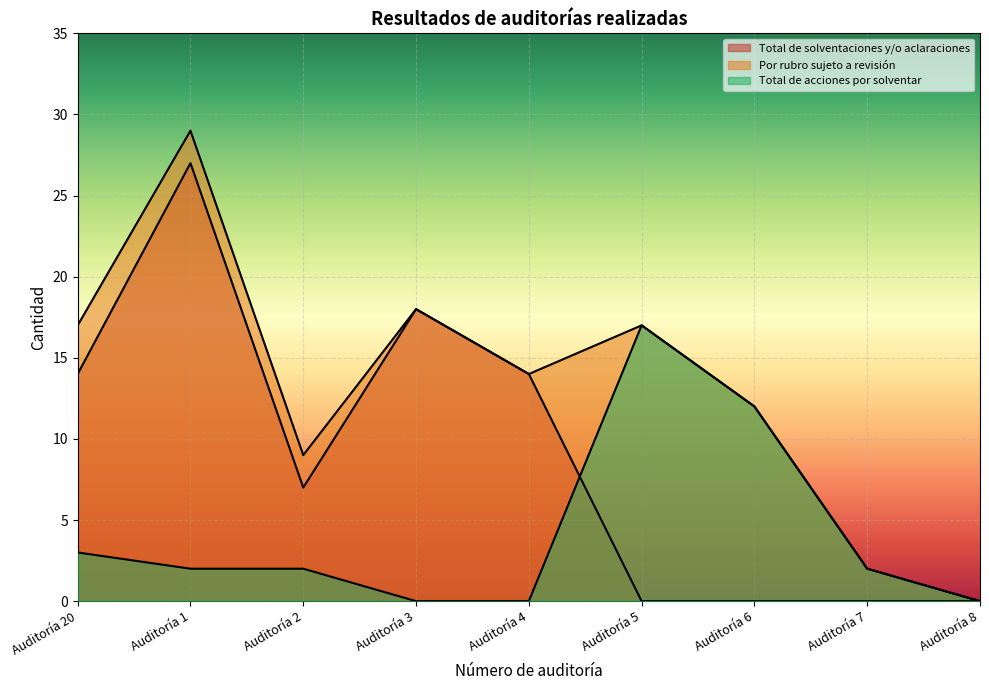

What is the label of the 3rd point from the left?

Auditoría 2